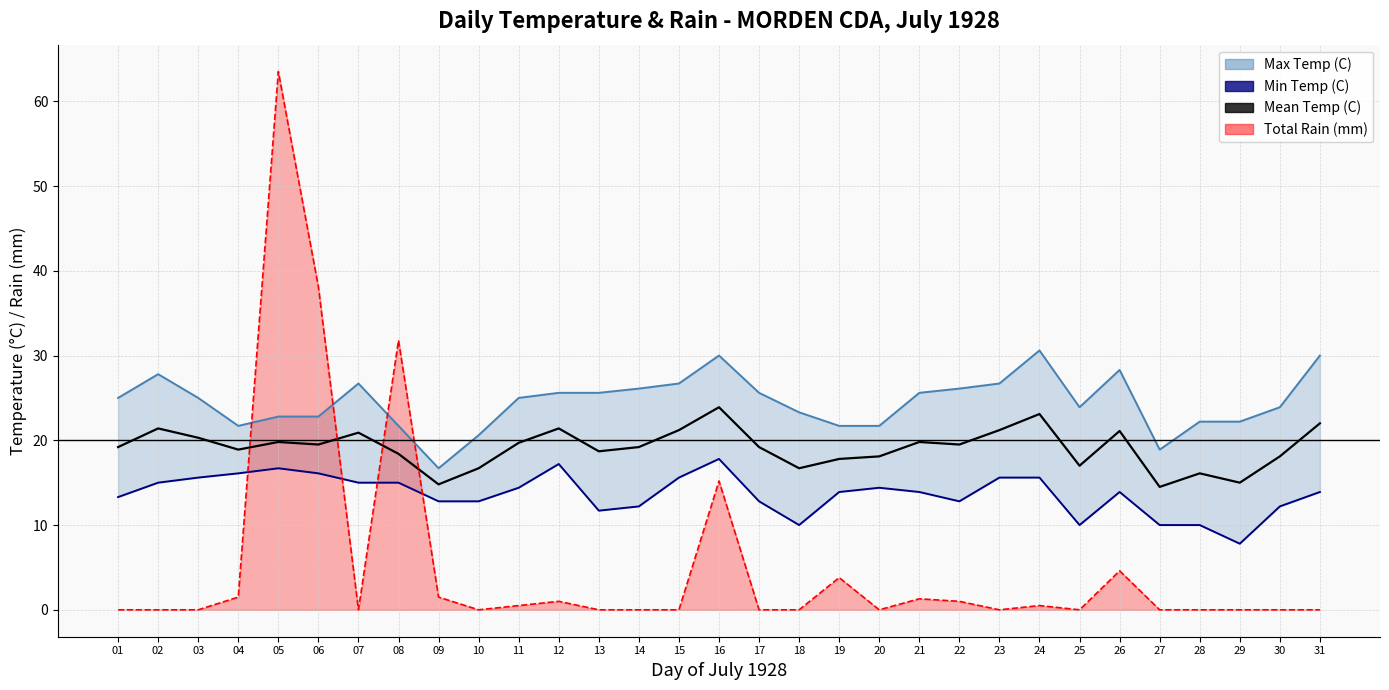

The value of Mean Temp (C) at 21 is 9.3. True or false?

False